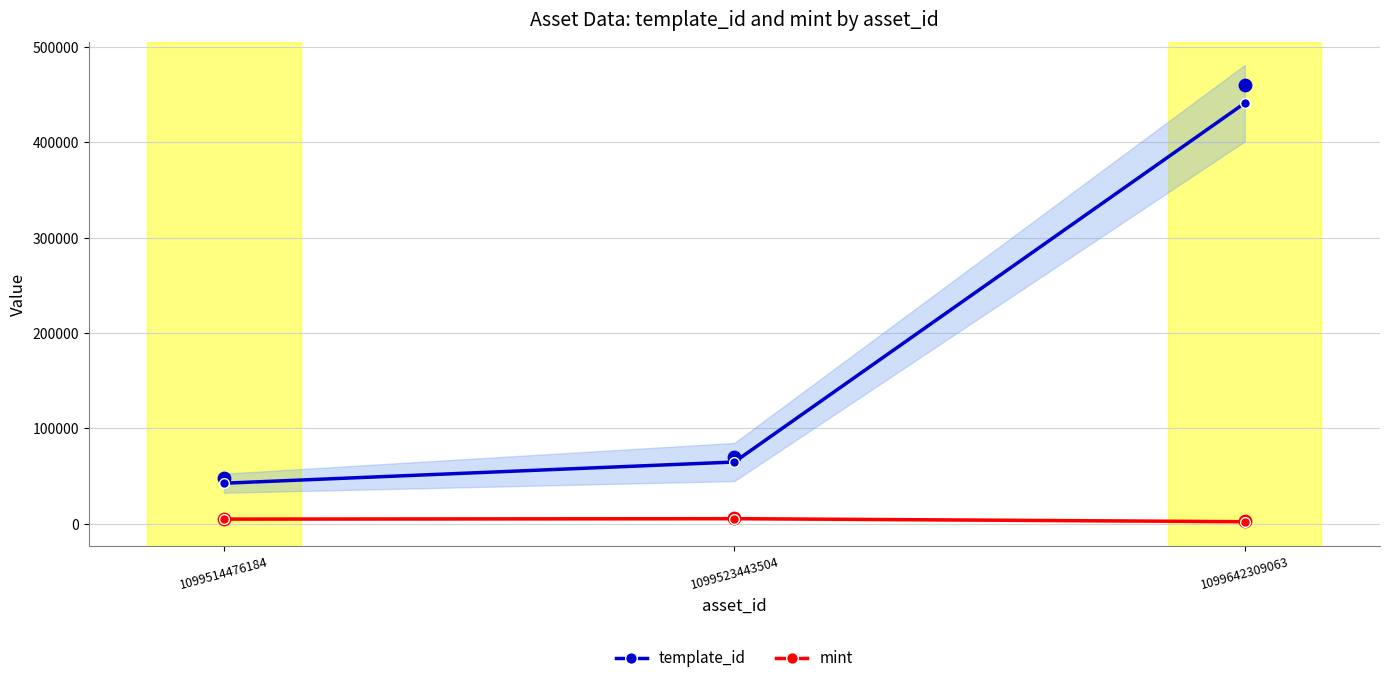

At which category is the sum across all series the highest?

1099642309063